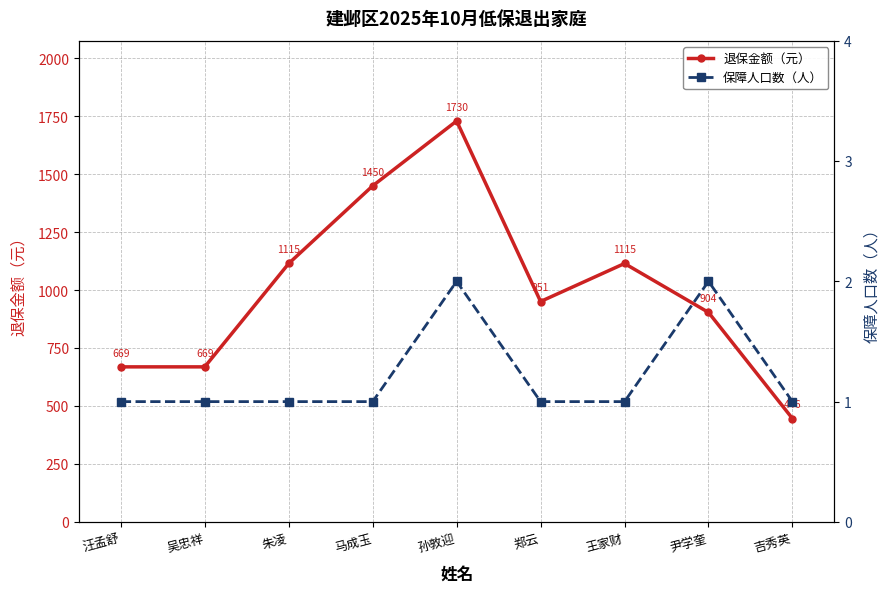

The value of 保障人口数（人） at 吴忠祥 is 1. True or false?

True